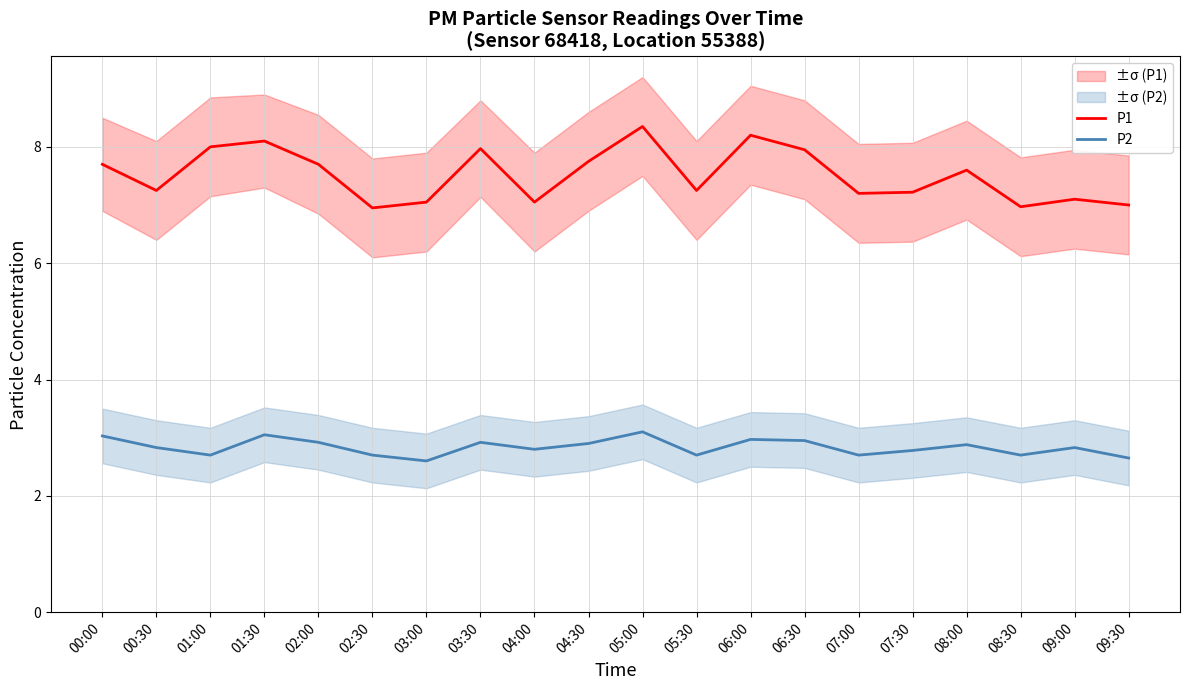

True or false: P1 and P2 cross at least once.

False